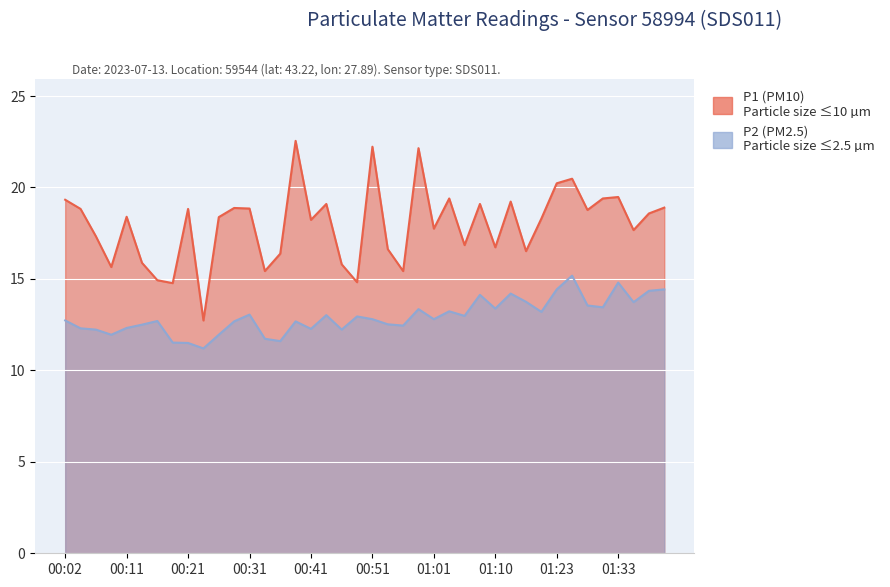

What is the difference between the P2 (PM2.5) values at 01:30 and 00:11?

1.1